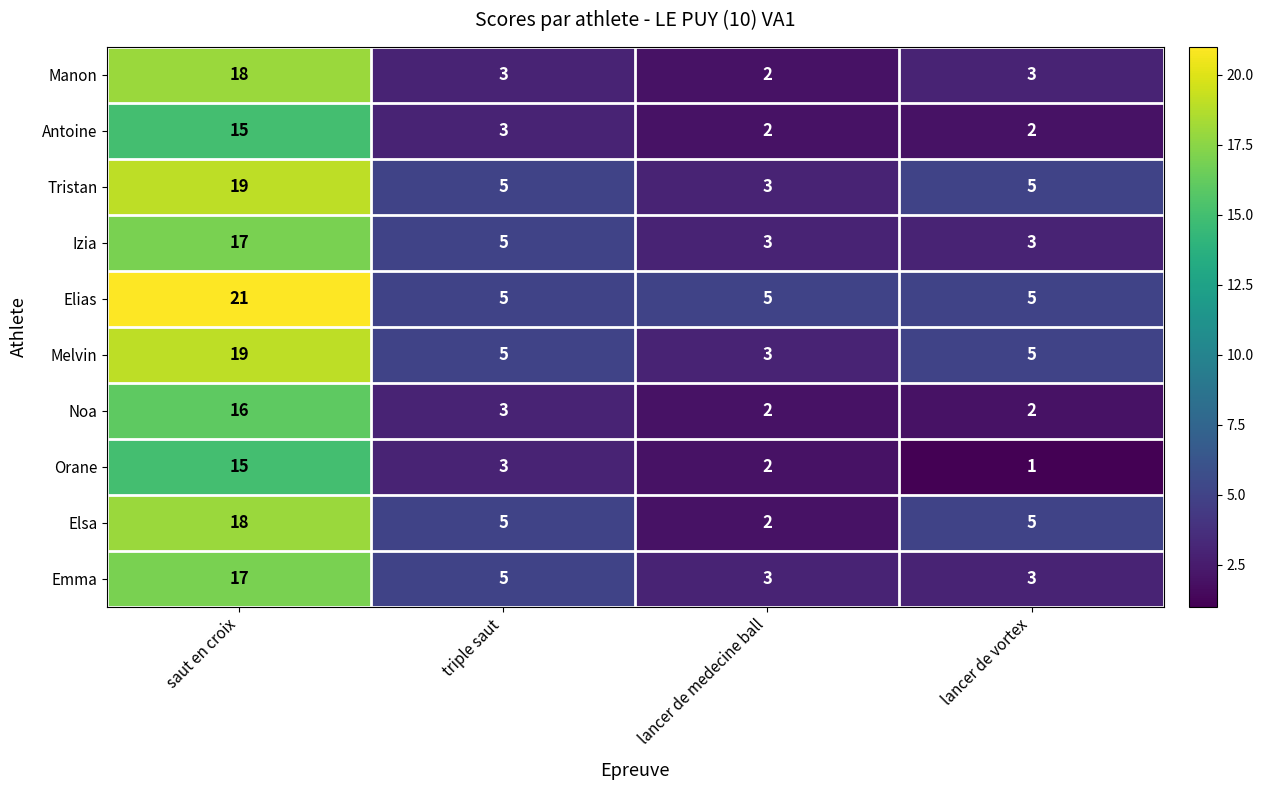

What is the spread (max minus min) of values at lancer de medecine ball?

3